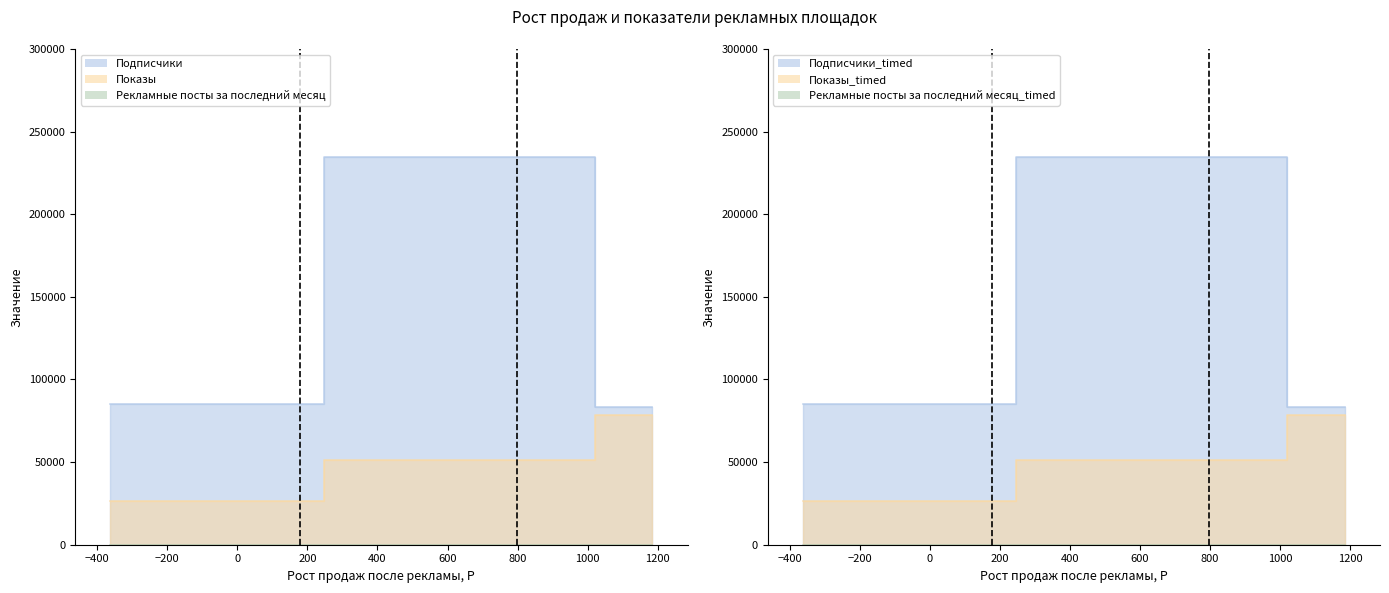

What is the average value of the Подписчики series?

134245